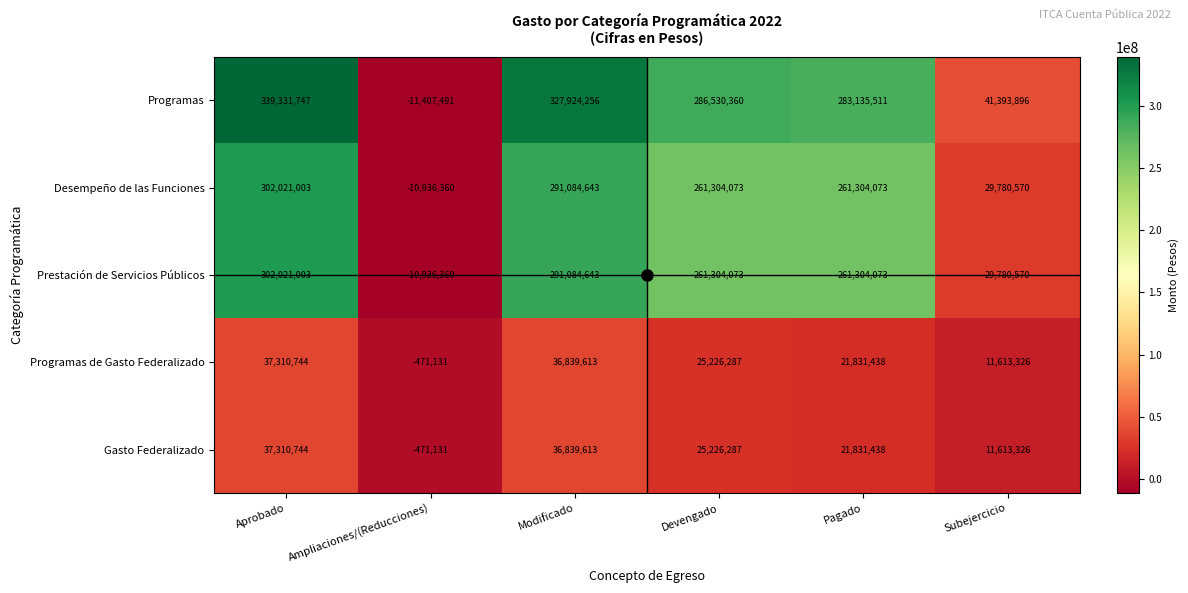

How many categories are shown in the chart?

6